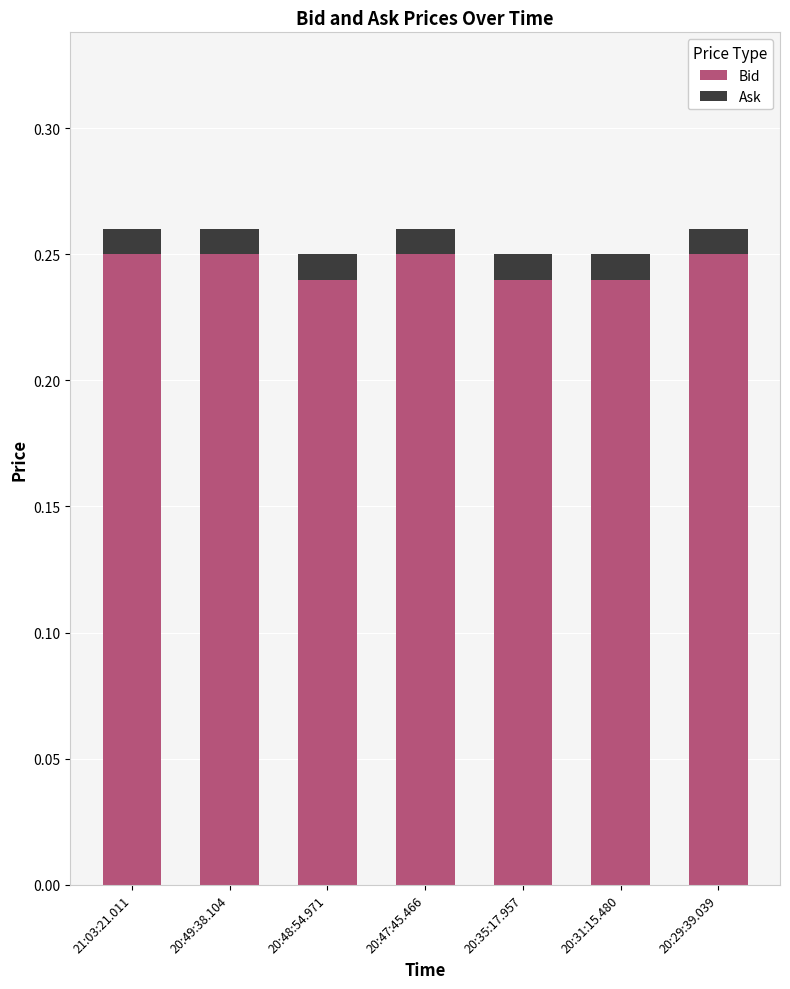

What is the sum of all Bid values?

1.7